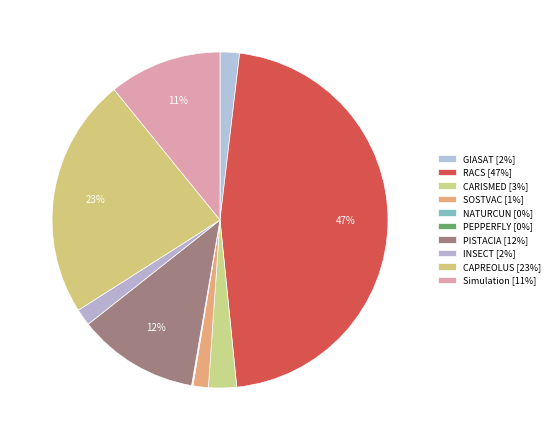

Combined, do SOSTVAC and Simulation account for over 50%?

No